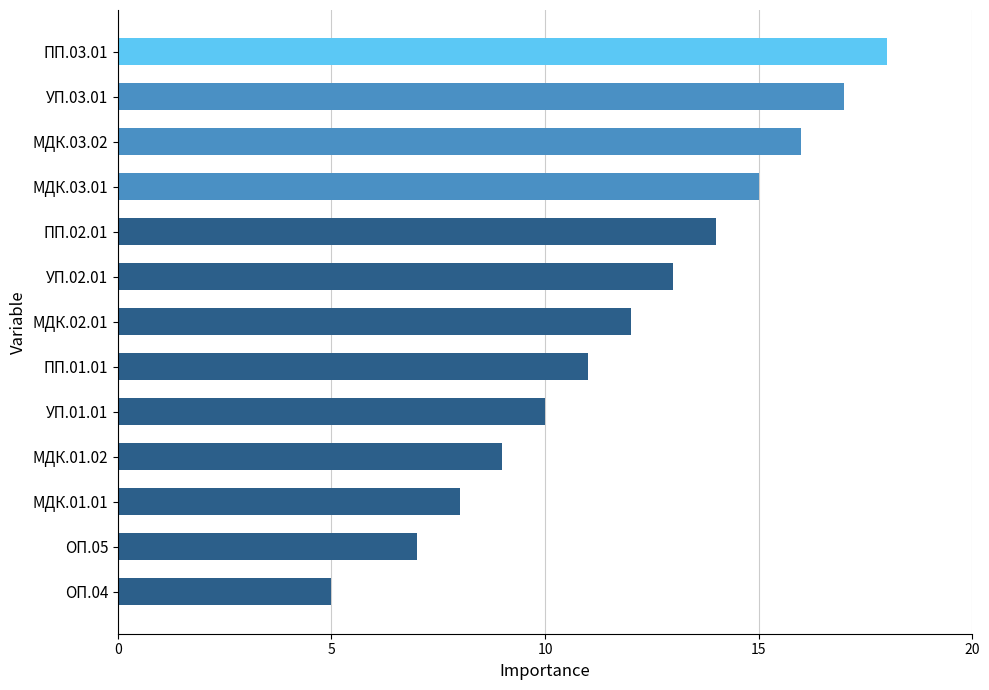

What is the smallest value displayed?

5